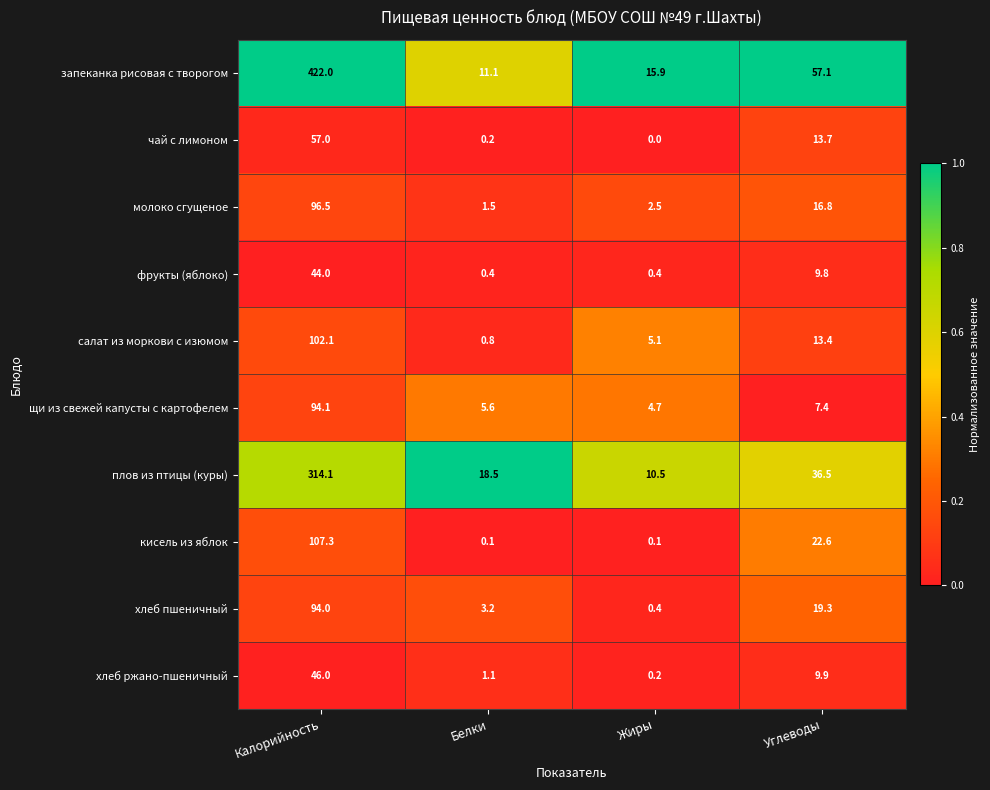

What is the spread (max minus min) of values at Белки?

18.4